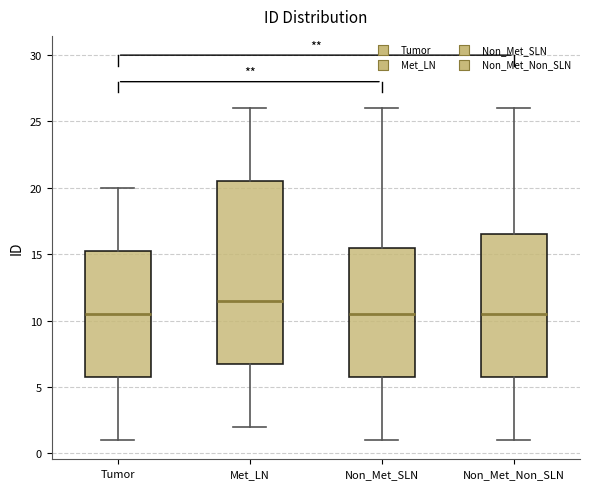

Reading left to right, read every box against the y-axis: the position of its median line, the range the box covers, and the ends of its whiskers. The values are not printed on the chart, so give them approximately, as read against the axis.

Tumor: median 10.5, box 6.0 to 15.5, whiskers 1.0 to 20.0
Met_LN: median 11.5, box 7.0 to 20.5, whiskers 2.0 to 26.0
Non_Met_SLN: median 10.5, box 6.0 to 15.5, whiskers 1.0 to 26.0
Non_Met_Non_SLN: median 10.5, box 6.0 to 16.5, whiskers 1.0 to 26.0